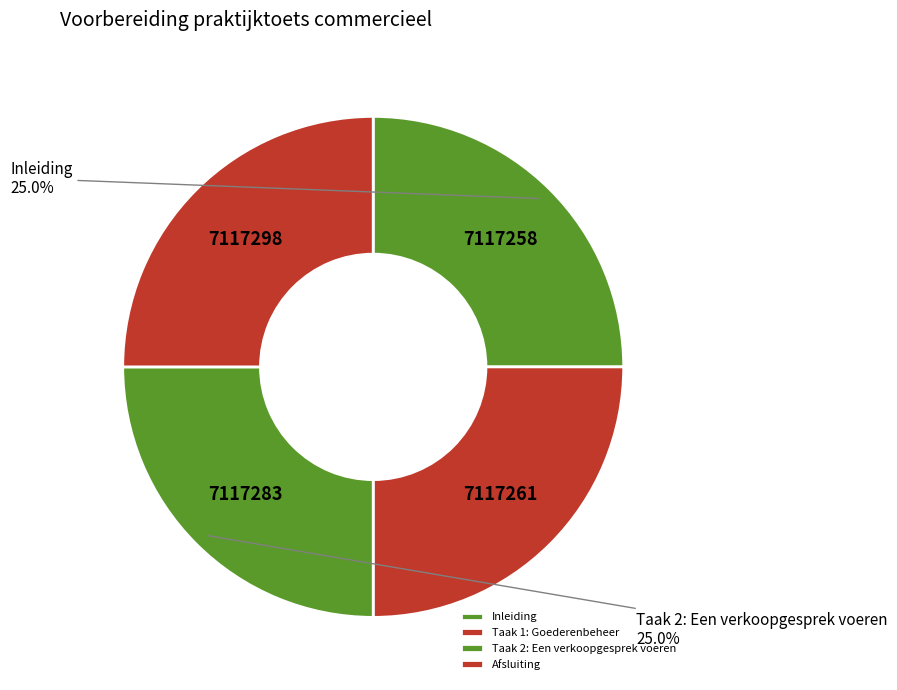

Which category has the smallest portion of the pie?

Inleiding